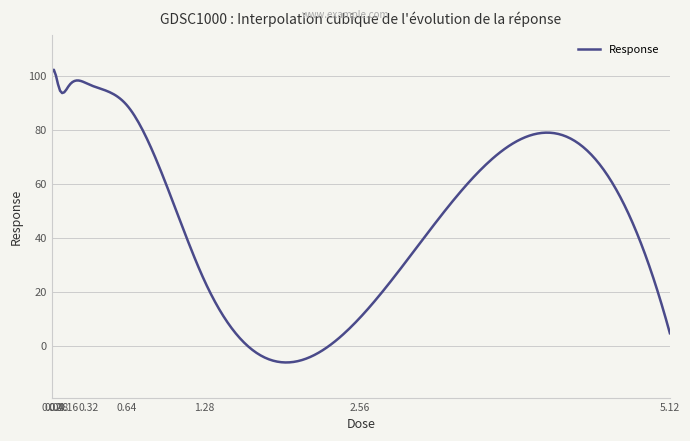

What is the average value?

45.9